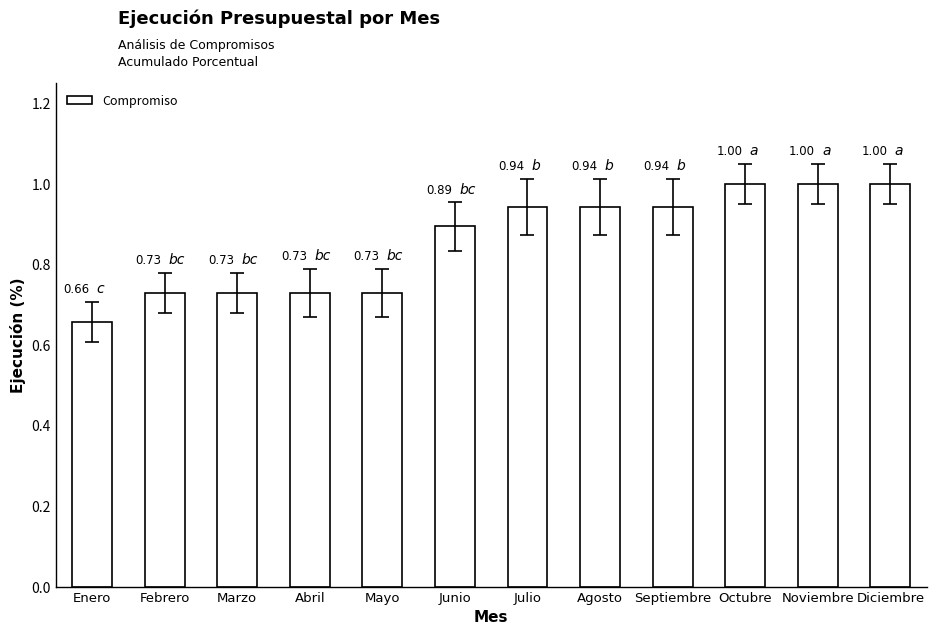

Which category has the lowest value across all series?

Enero